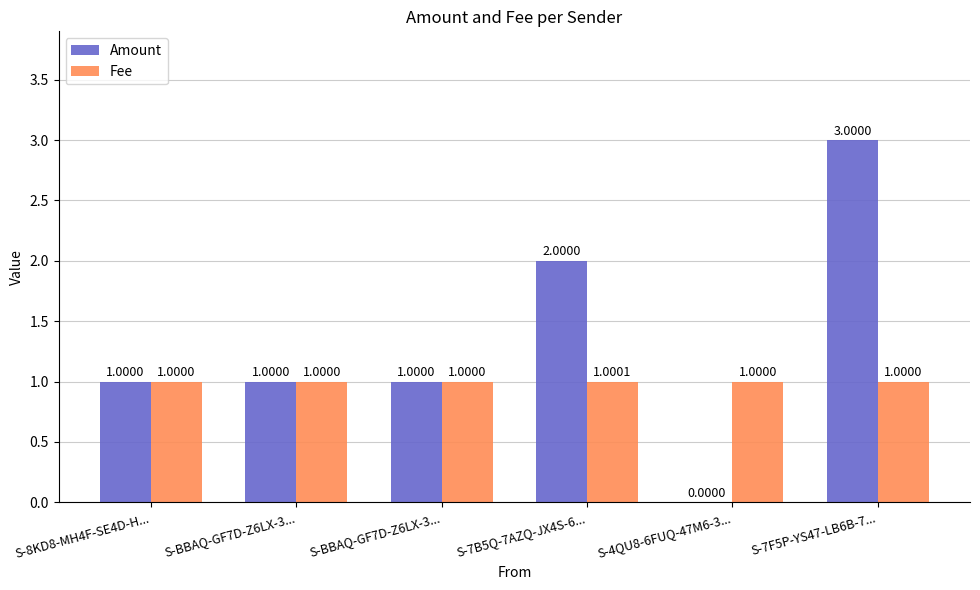

Which category has the lowest value across all series?

S-4QU8-6FUQ-47M6-3...